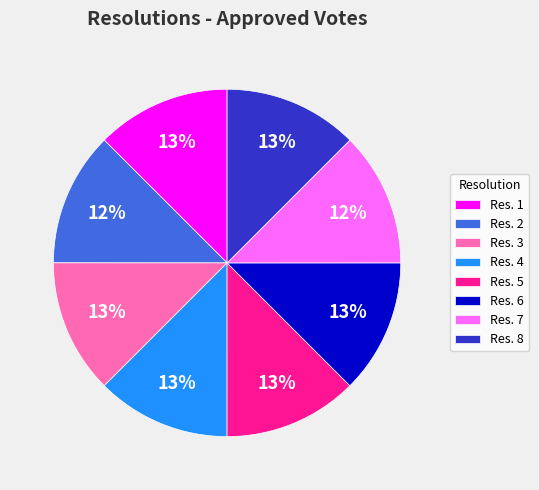

To the nearest percent, what is the average slice percentage?

12%